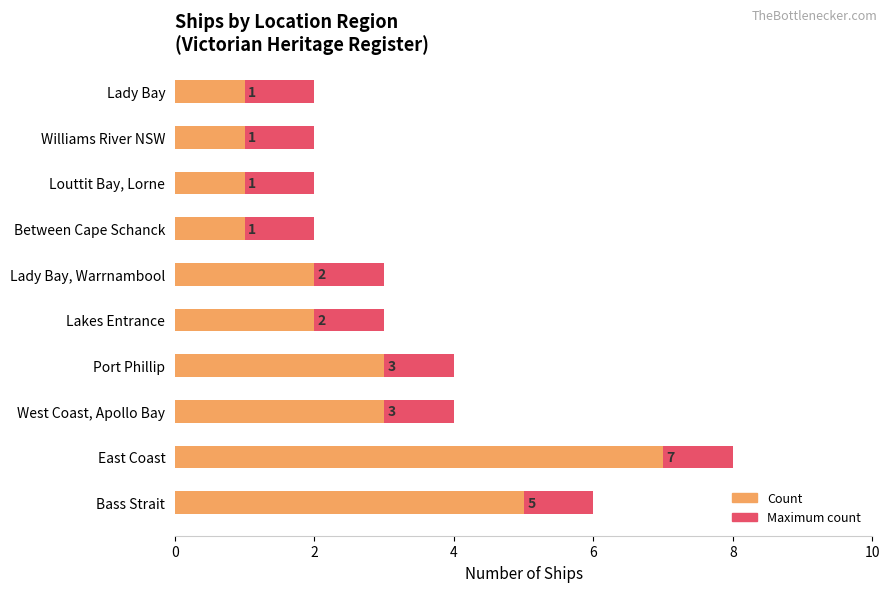

What is the difference between the maximum and minimum values in the Count series?

6